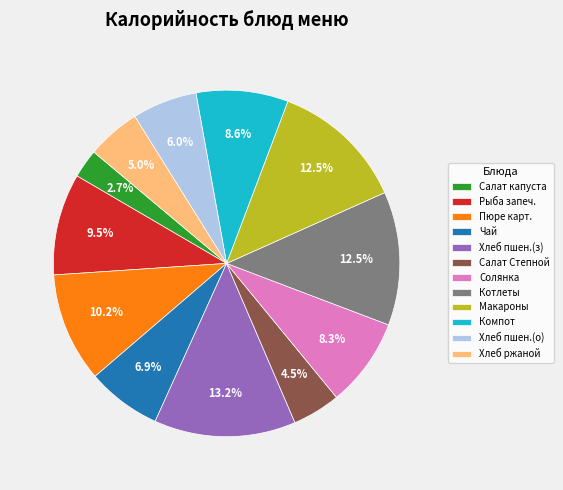

Count the number of slices in the pie.

12